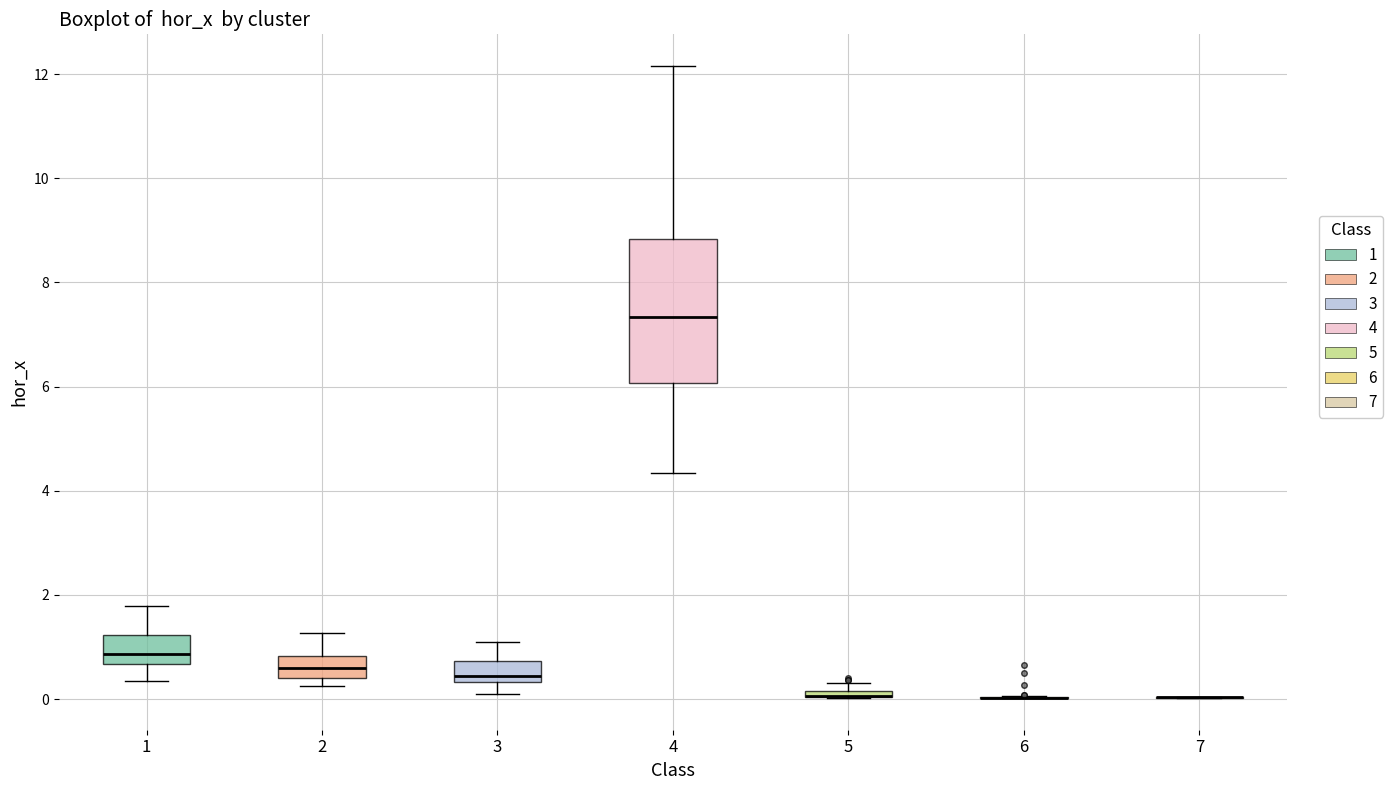

Where does the lower whisker of the box at x = 3 end on the y-axis? The values are not printed on the chart, so give them approximately, as read against the axis.

0.0